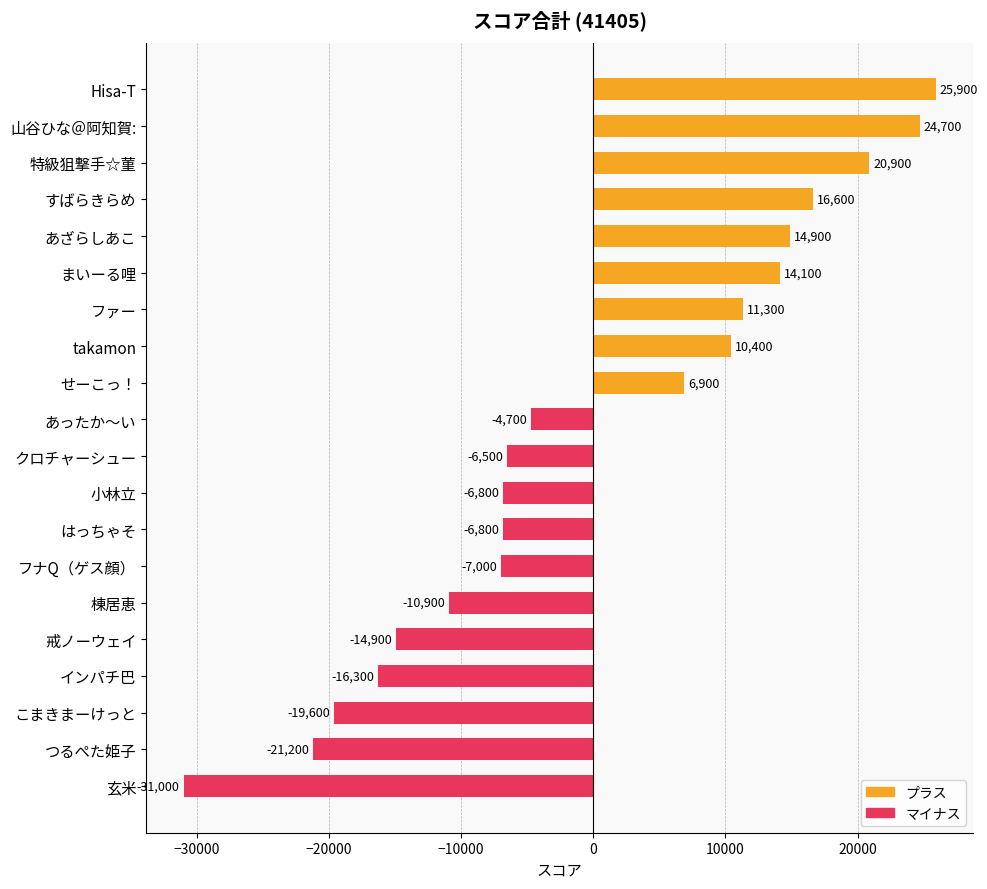

The value at はっちゃそ is -6800. True or false?

True